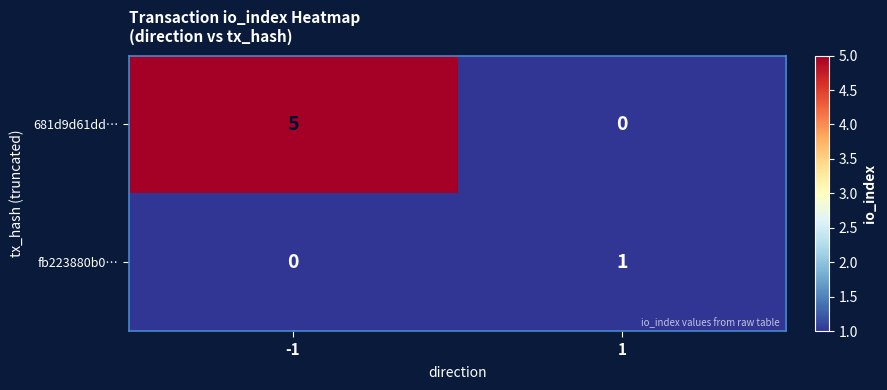

Is the value of 681d9d61dd… at 1 greater than the value of fb223880b0… at 1?

No